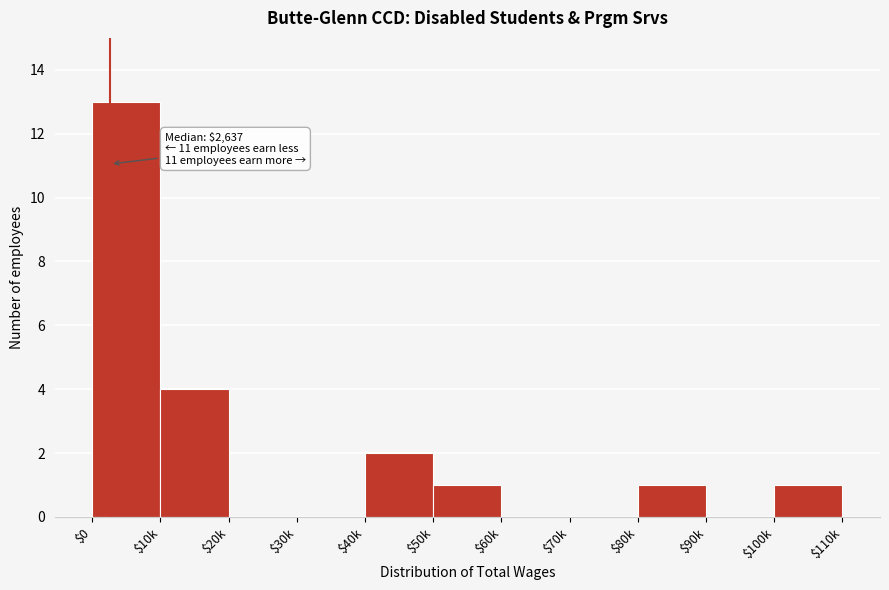

Which category has the highest value across all series?

$0